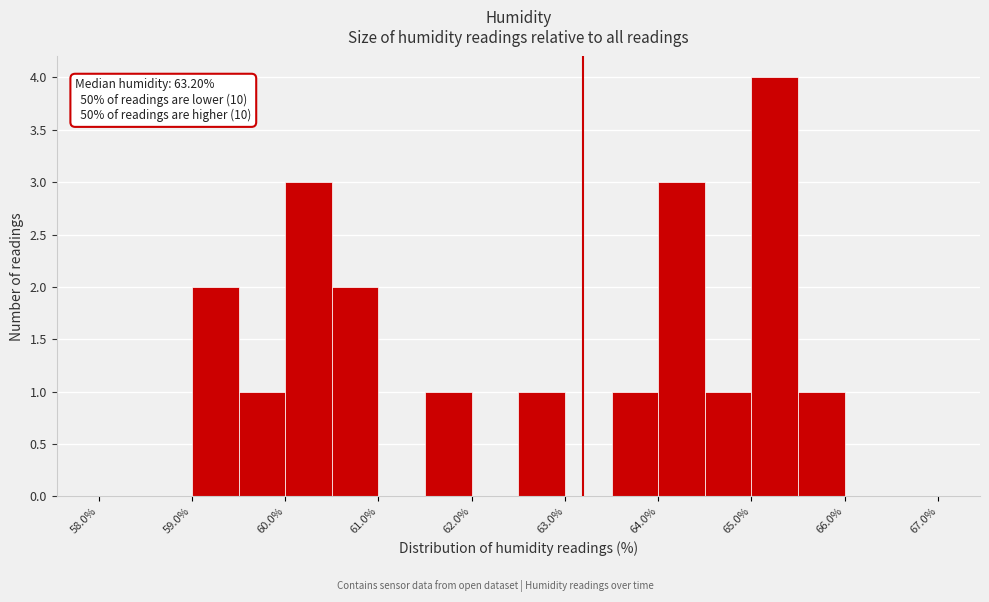

Which range on the x-axis has the tallest bar?

65.0 to 65.5